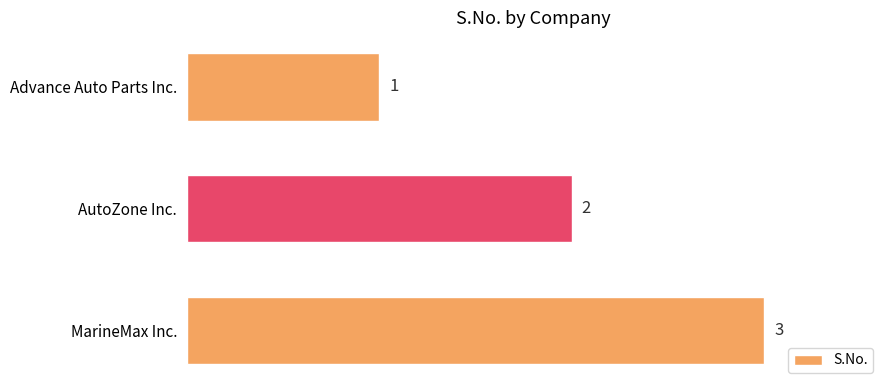

Rank the categories by value from highest to lowest.

MarineMax Inc., AutoZone Inc., Advance Auto Parts Inc.